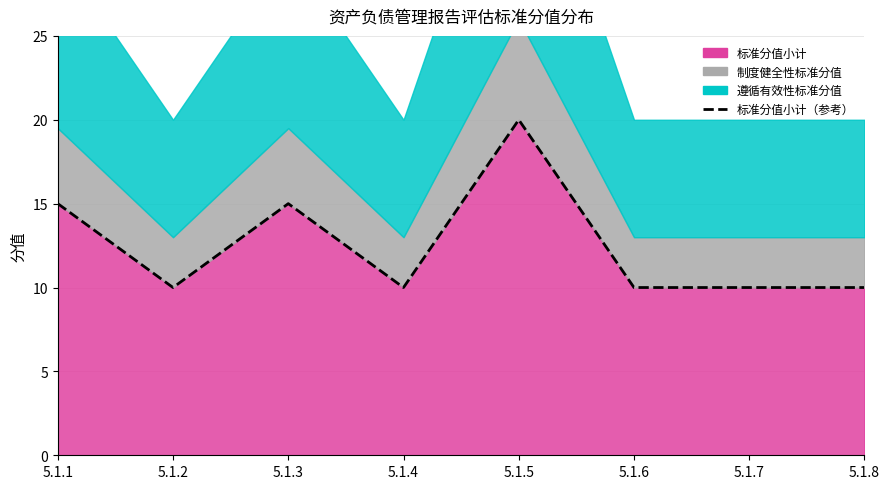

Between 5.1.6 and 5.1.4, which is larger?

5.1.6